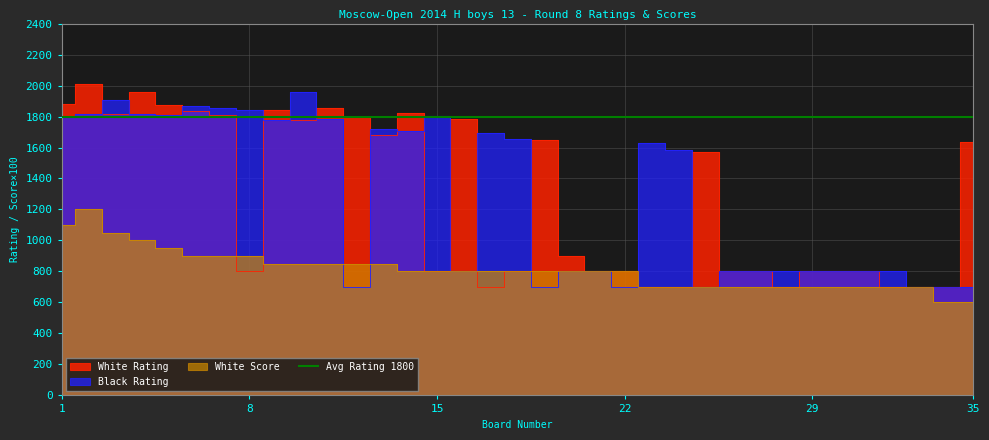

Reading left to right, what are all the values shown in this chart?

White Rating: 1879	2008	1819	1961	1872	1836	1810	800	1845	1776	1855	1800	1680	1825	800	1783	700	800	1647	900	800	800	700	700	1572	800	800	700	800	800	800	700	700	700	1634
Black Rating: 1799	1816	1907	1817	1811	1871	1855	1845	1776	1960	1786	700	1717	1704	1801	800	1692	1655	700	800	800	700	1630	1584	700	800	800	800	800	800	800	800	700	700	700
White Score: 1100	1200	1050	1000	950	900	900	900	850	850	850	850	850	800	800	800	800	800	800	800	800	800	700	700	700	700	700	700	700	700	700	700	700	600	600